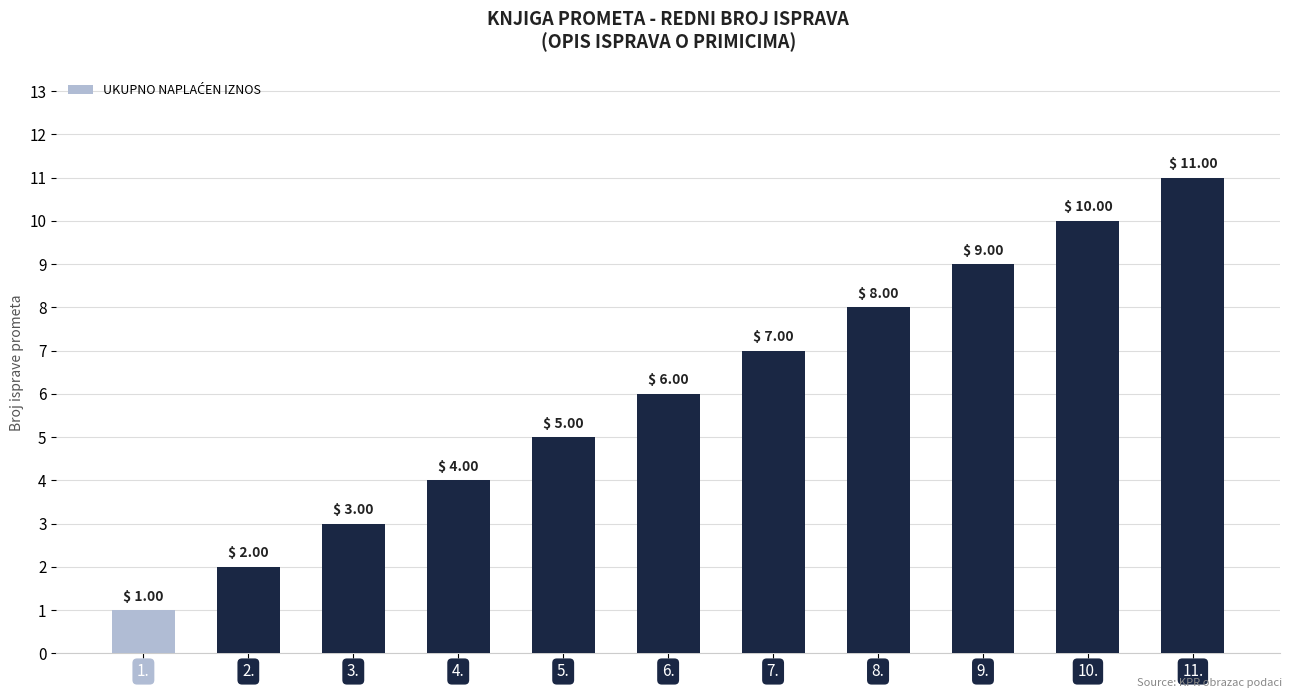

What is the ratio of the value at 4. to the value at 3.?

1.3